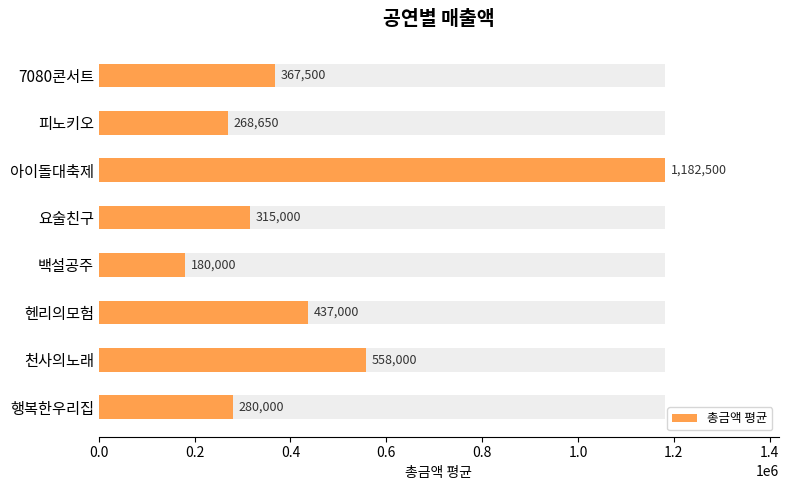

What is the average value?

448581